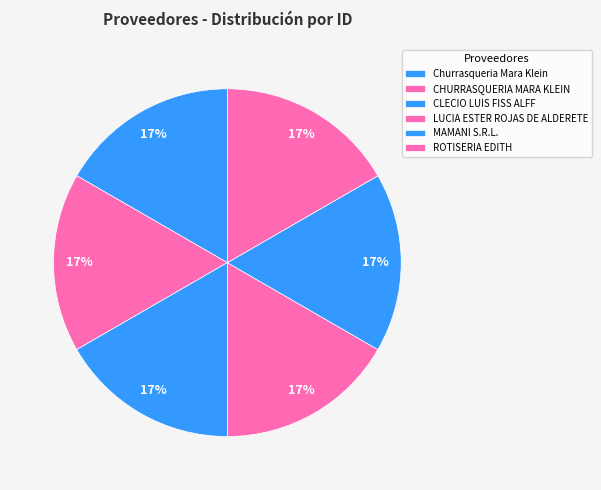

Is there a majority slice in this chart?

No